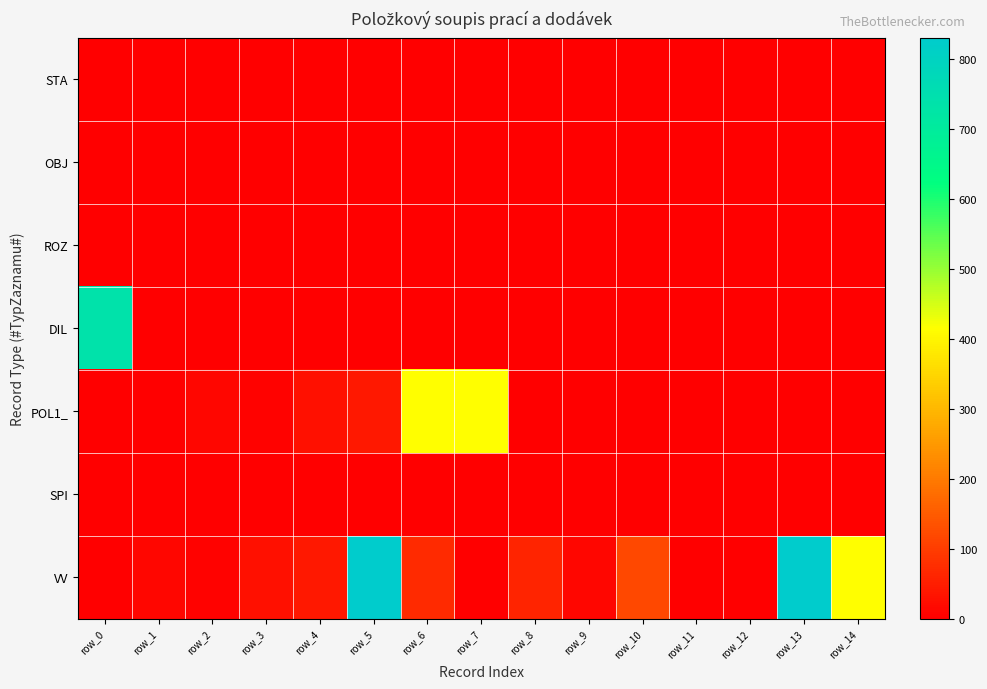

Which category has the highest value across all series?

row_5